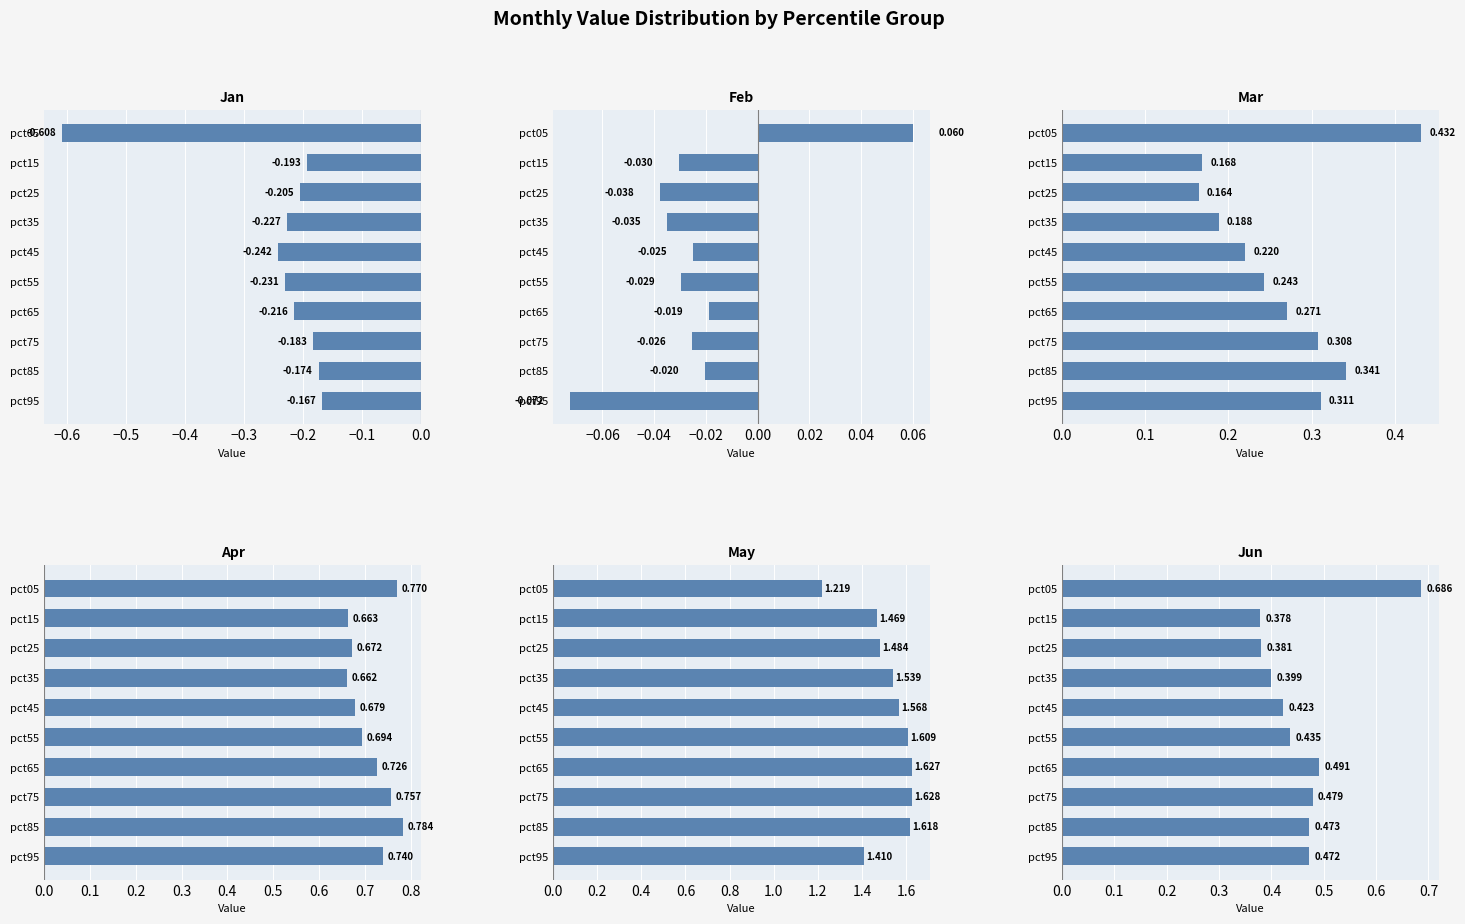

What is the minimum value shown in the chart?

-0.6